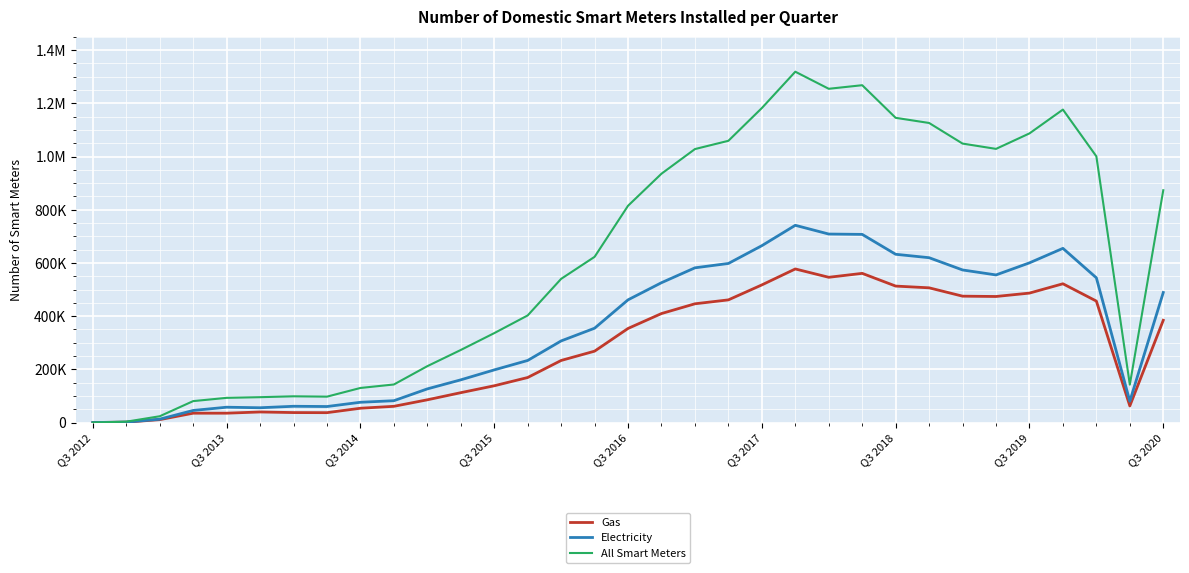

What are all the series names shown in the legend?

Gas, Electricity, All Smart Meters